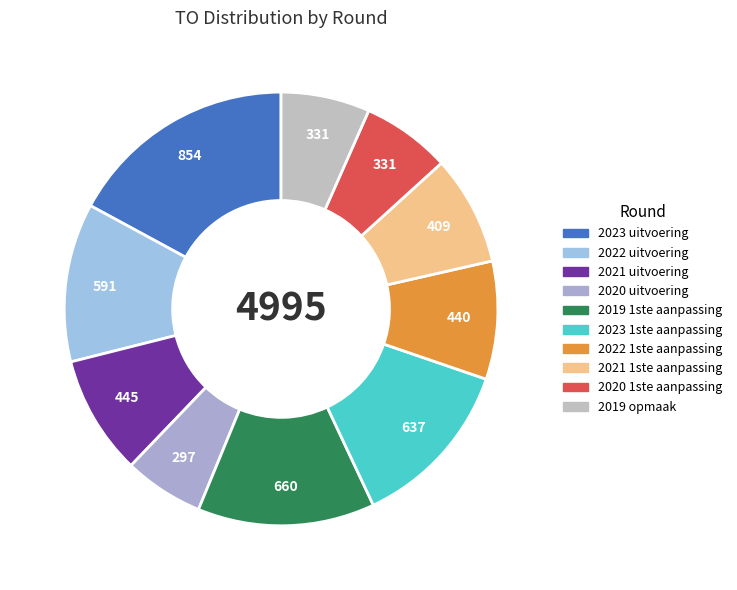

What is the change in value from 2022 uitvoering to 2022 1ste aanpassing?

-151